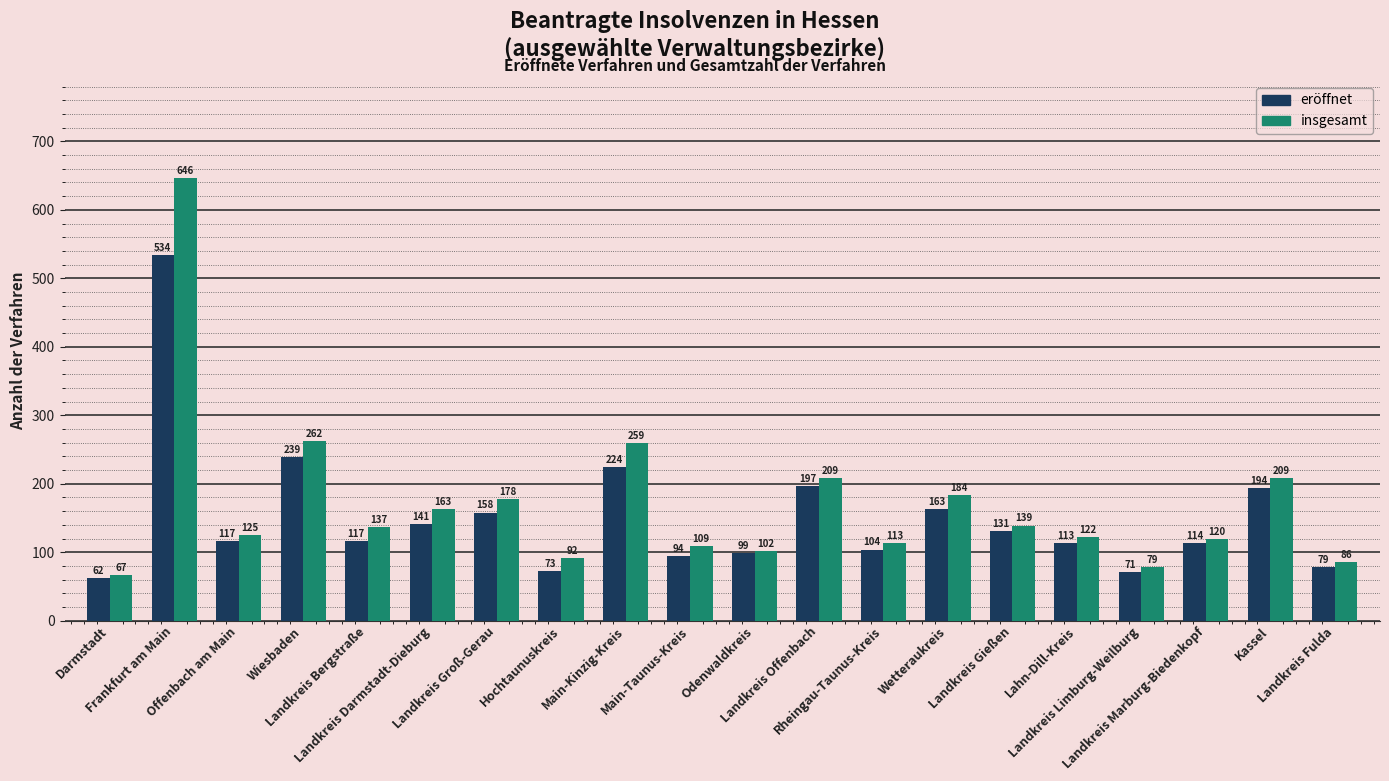

What is the maximum value for eröffnet?

534